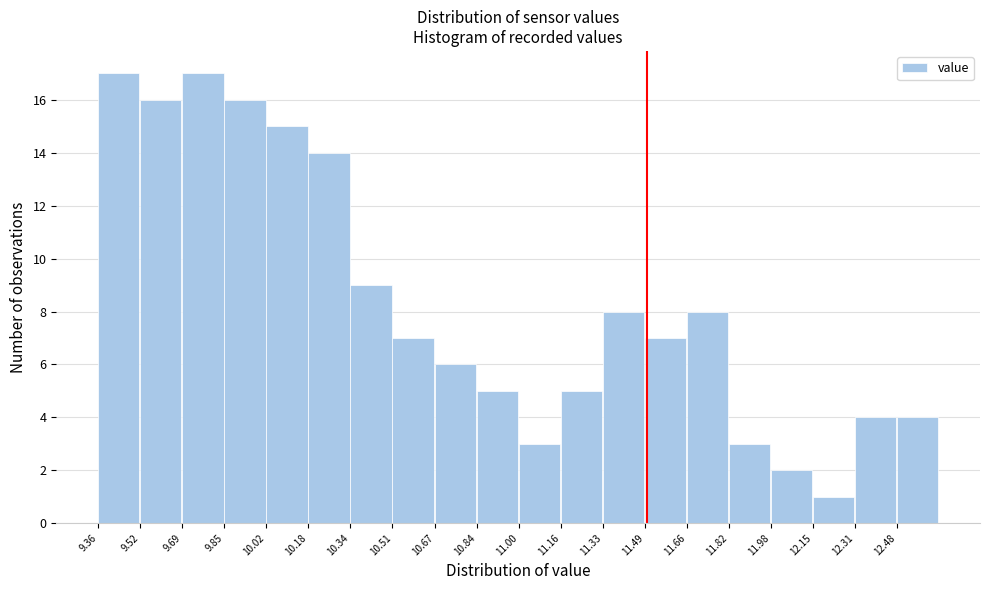

What is the height of the bar covering 11.656 to 11.820 on the x-axis? Neither the bar edges nor the heights are printed on the chart, so give them approximately, as read against the axes.

8